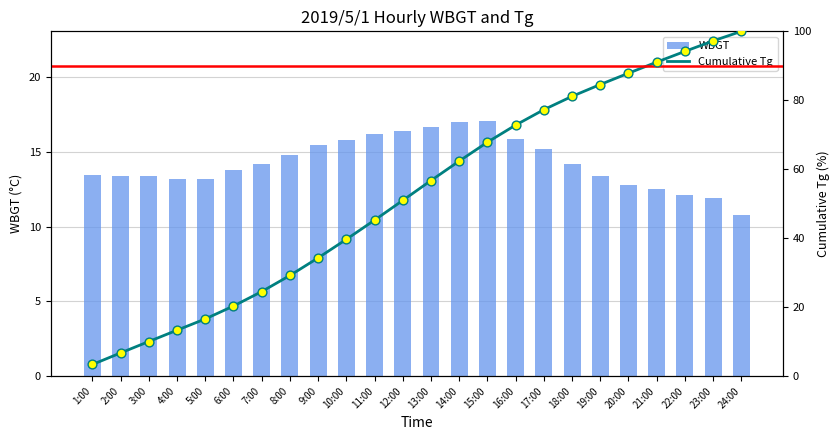

Is the value of Cumulative Tg at 6:00 greater than the value of WBGT at 22:00?

Yes